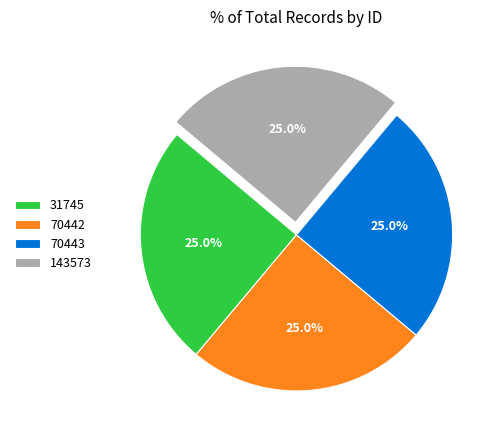

What is the total percentage of 70443 and 31745?

50.0%